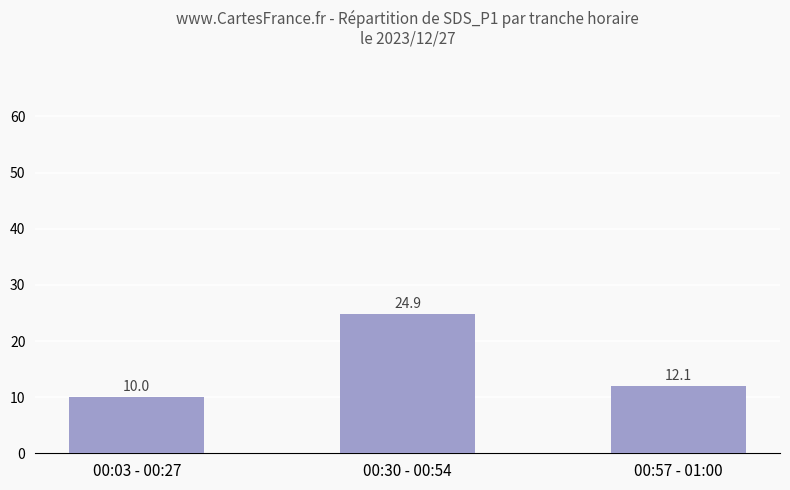

What is the difference between the values at 00:30 - 00:54 and 00:03 - 00:27?

14.9